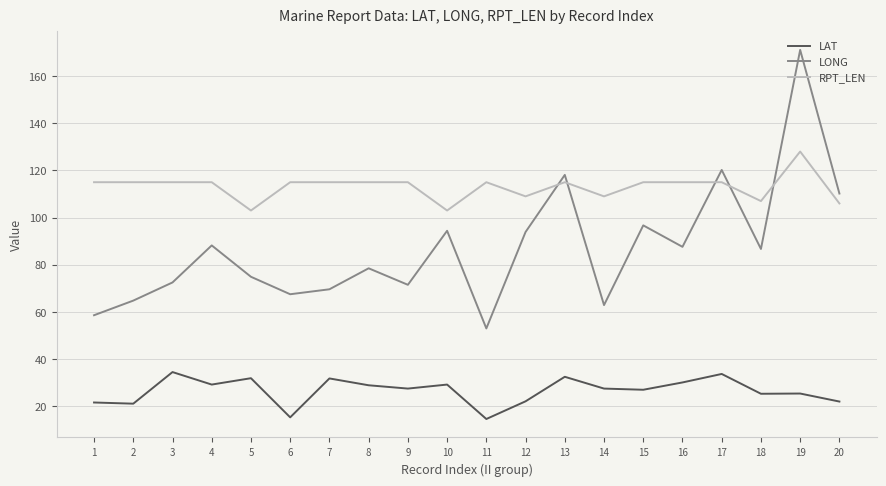

At which label does RPT_LEN reach its peak?

19